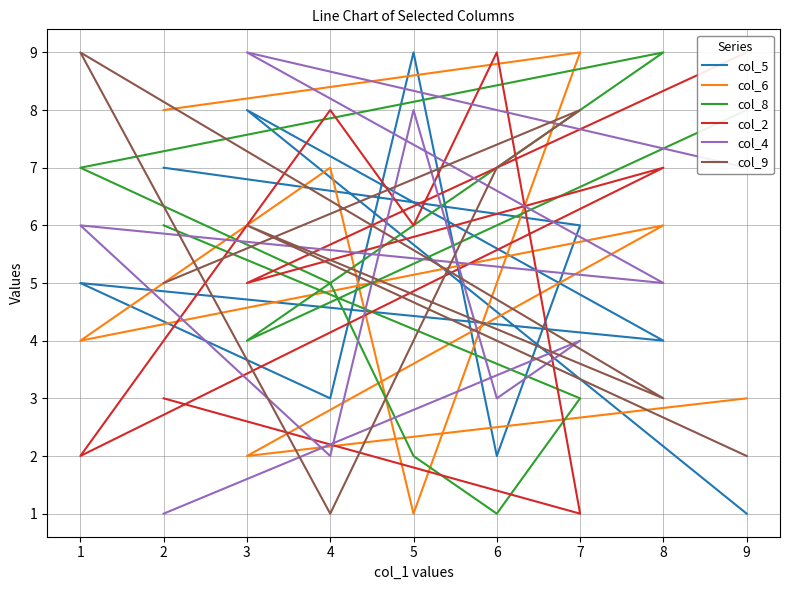

How many distinct data groups are displayed?

6